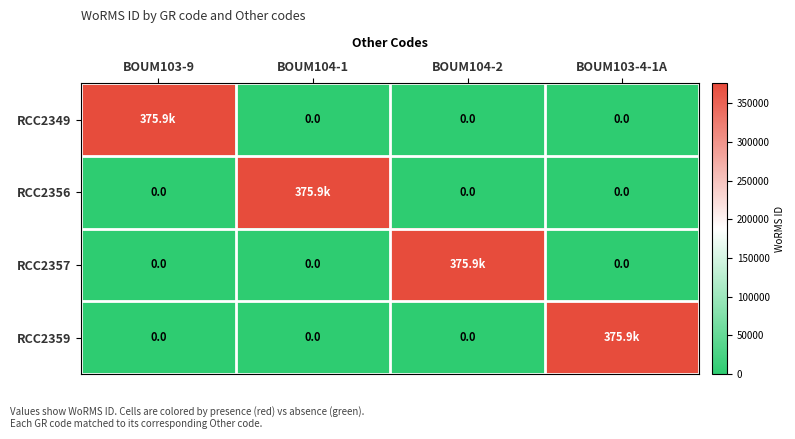

Rank the categories by RCC2357 value from highest to lowest.

BOUM104-2, BOUM103-9, BOUM104-1, BOUM103-4-1A